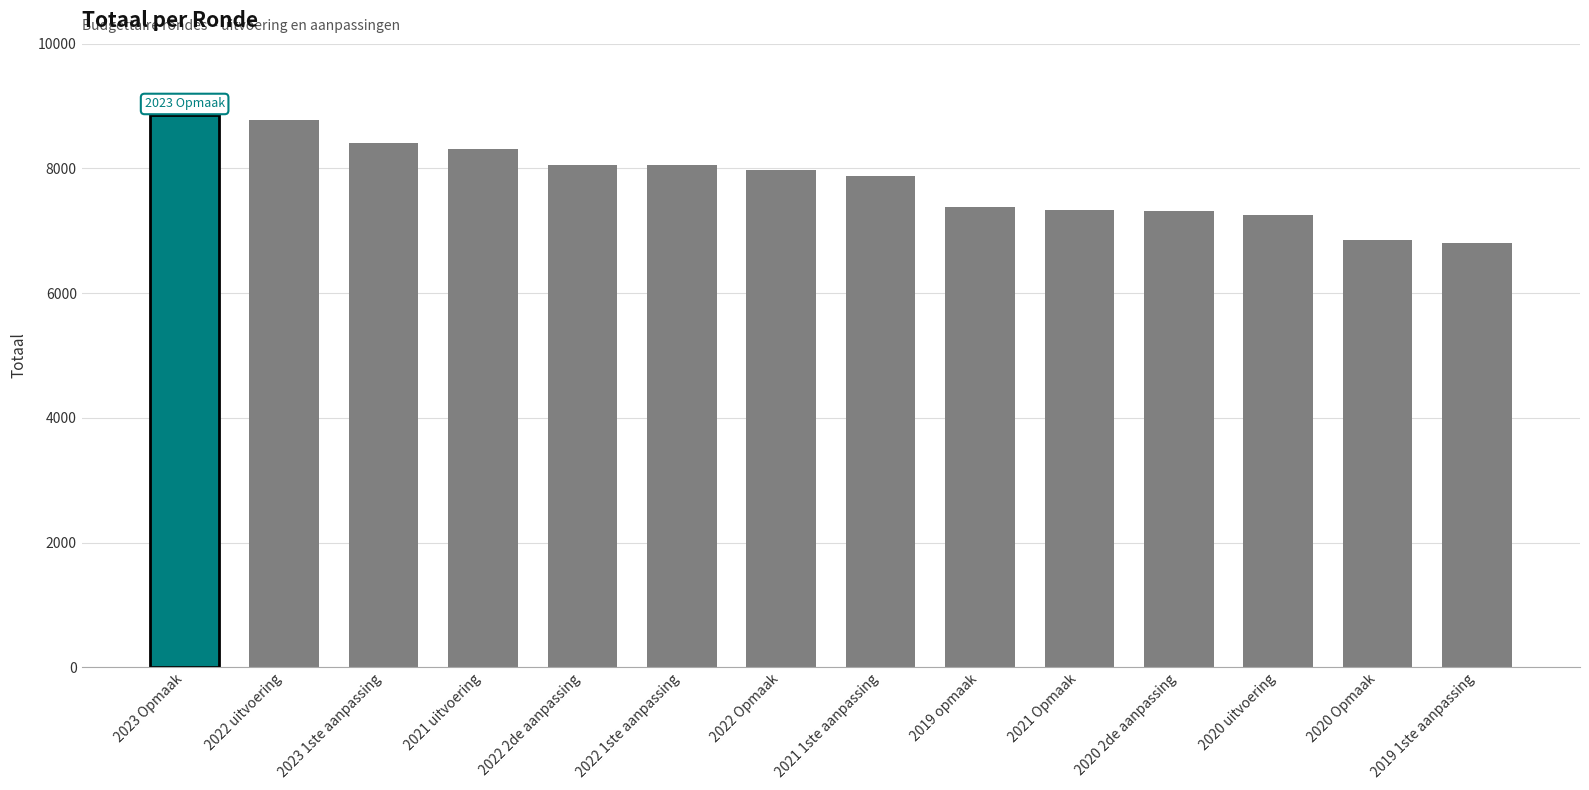

What is the label of the 13th bar from the right?

2022 uitvoering